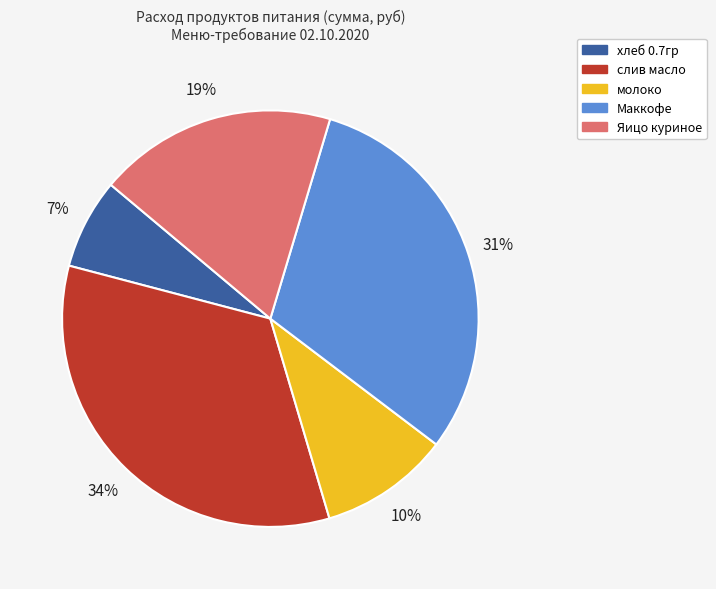

To the nearest percent, what portion does Яицо куриное represent?

19%